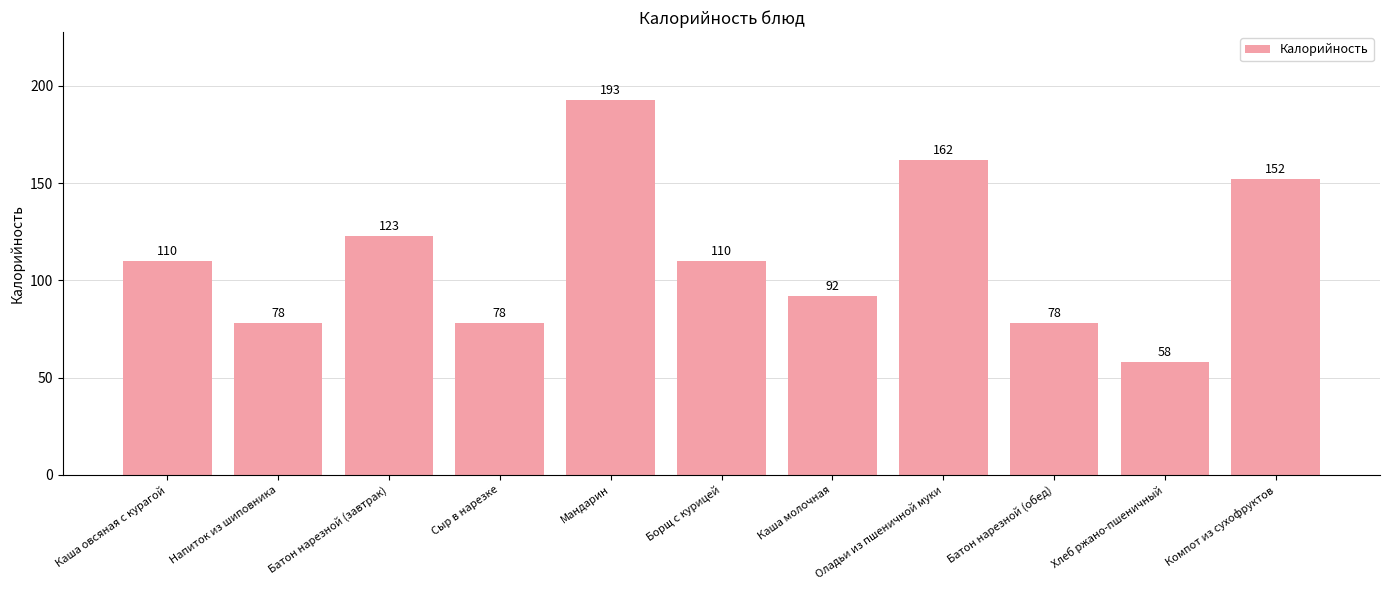

Is it true that the value at Напиток из шиповника is 116?

False